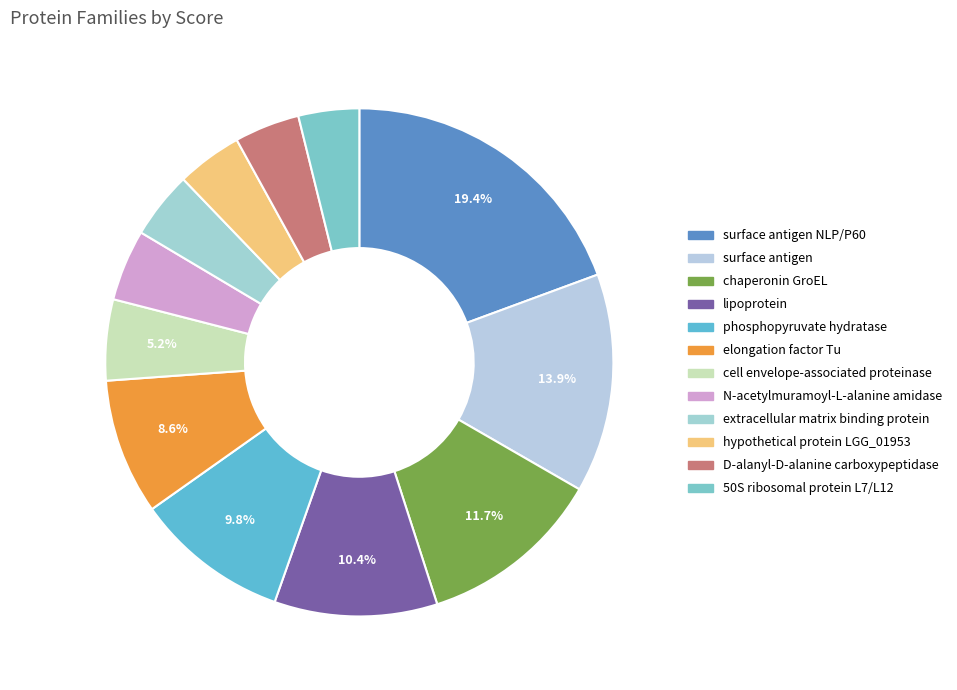

How many segments does this pie chart have?

12